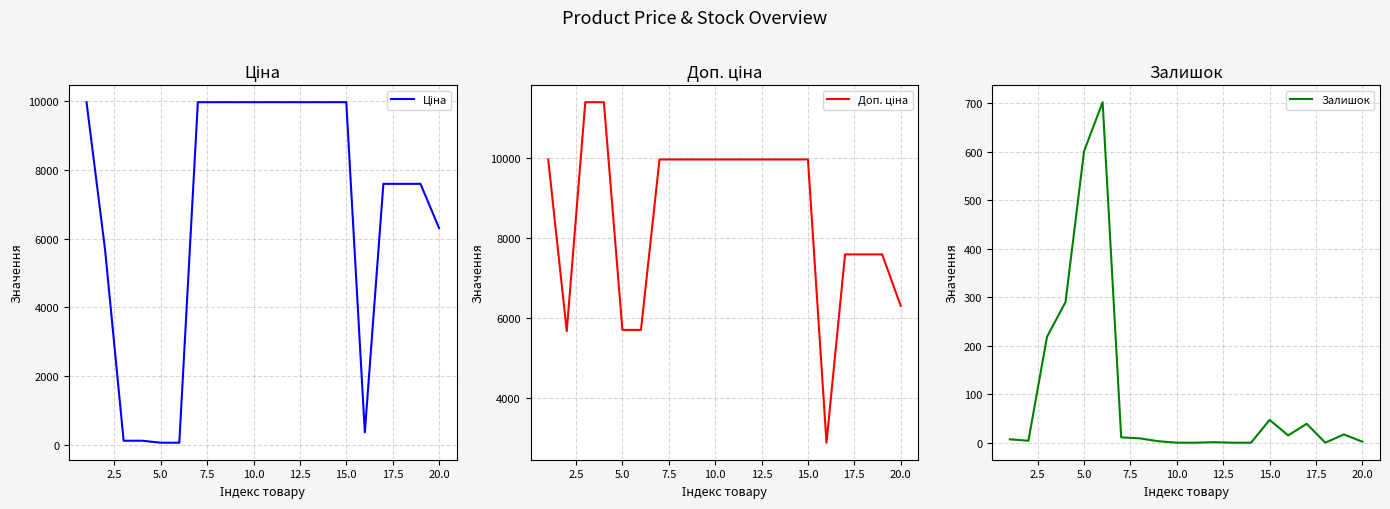

What are all the series names shown in the legend?

Ціна, Доп. ціна, Залишок